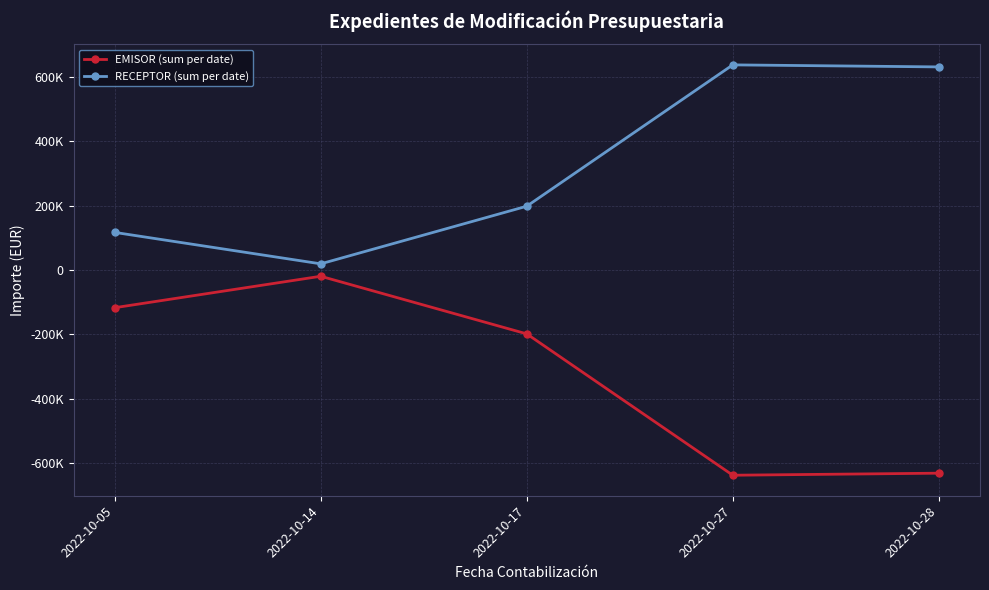

What is the difference between the maximum and minimum values in the RECEPTOR (sum per date) series?

618308.7